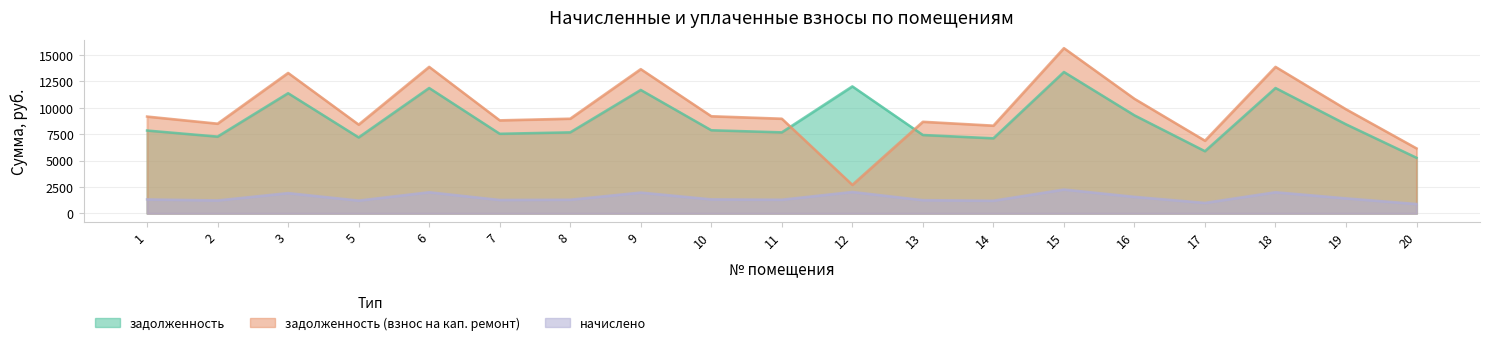

Is the value of задолженность at 13 greater than the value of задолженность (взнос на кап. ремонт) at 19?

No